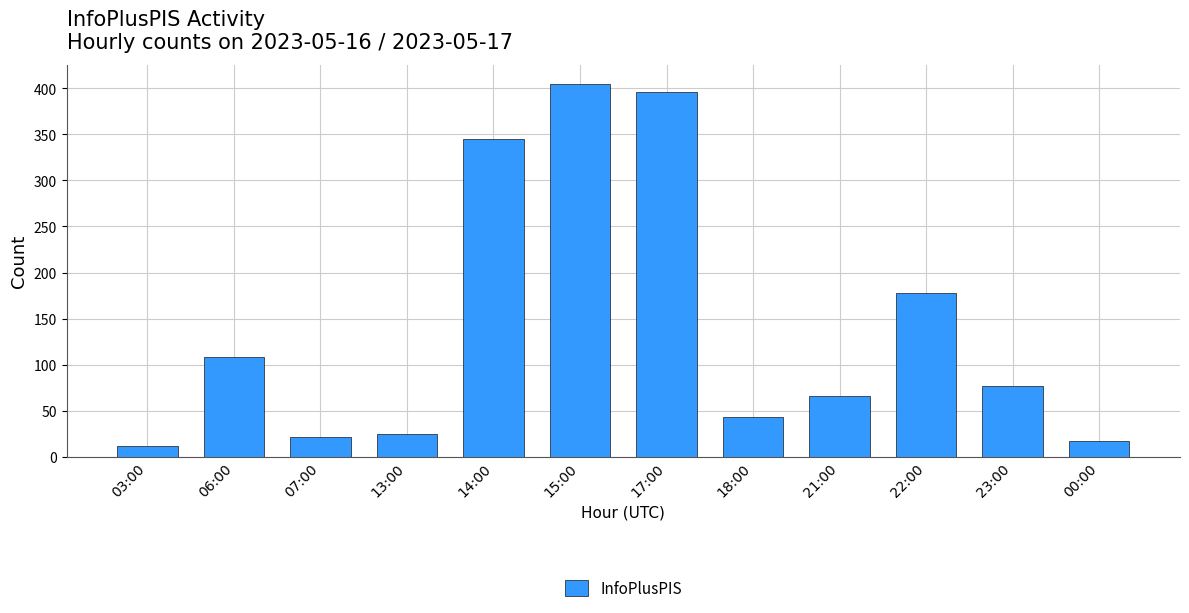

Which has a higher value, 06:00 or 07:00?

06:00